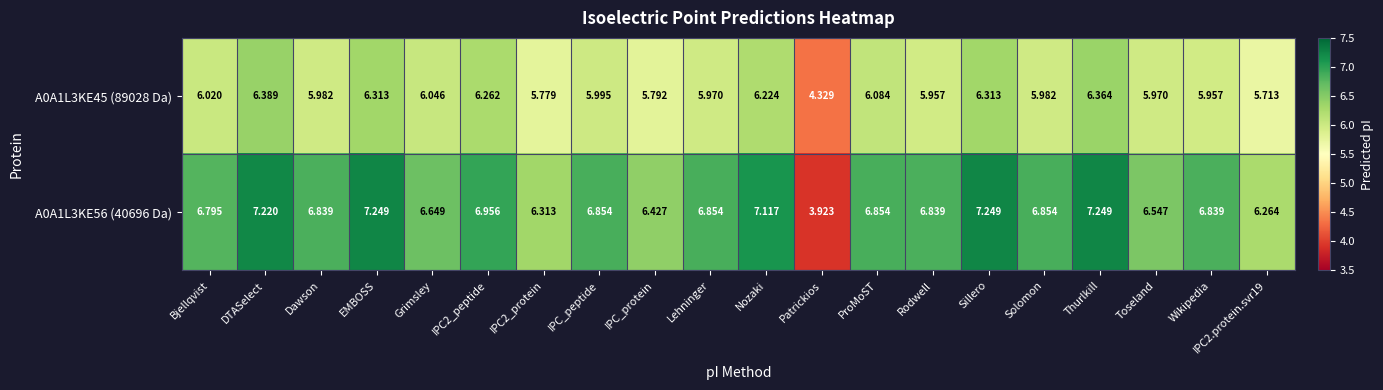

What is the difference between the highest and lowest values at Nozaki?

0.9